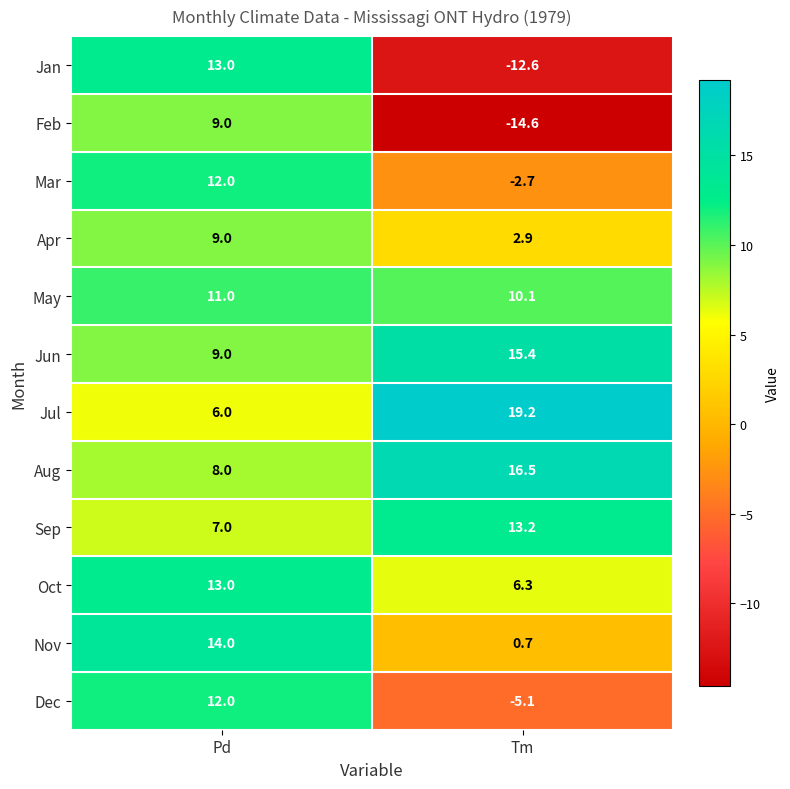

Is it true that Jun equals 15.4 at Tm?

True